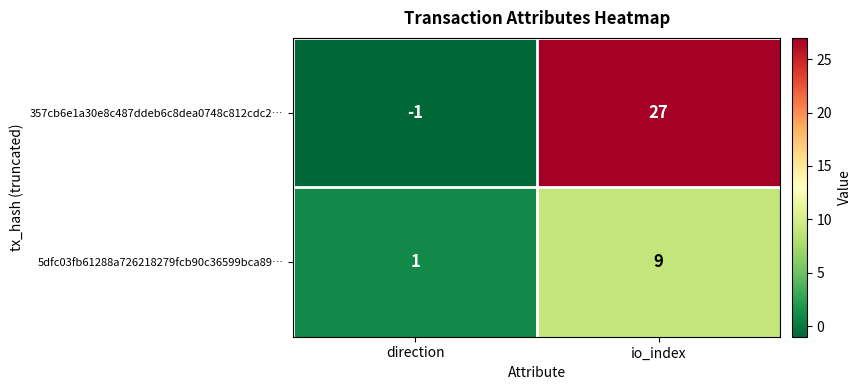

What is the maximum value shown in the chart?

27